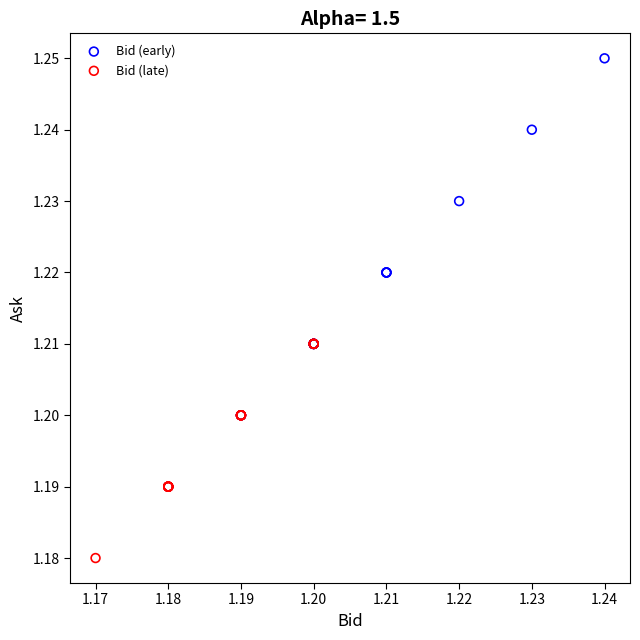

Which series reaches the minimum Y coordinate?

Bid (late)